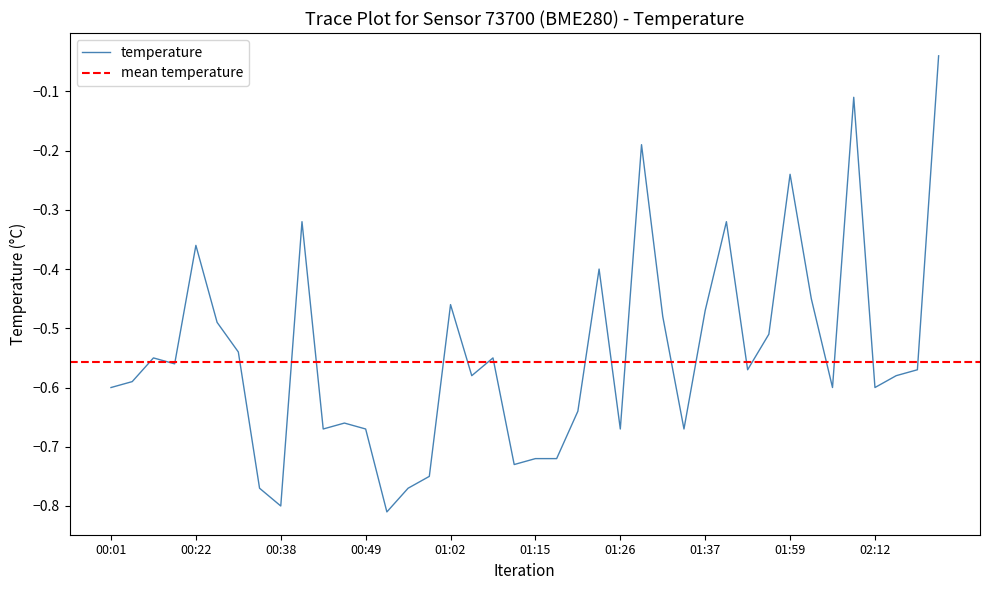

Reading left to right, list all the values displayed in this chart.

-0.6	-0.6	-0.6	-0.6	-0.4	-0.5	-0.5	-0.8	-0.8	-0.3	-0.7	-0.7	-0.7	-0.8	-0.8	-0.8	-0.5	-0.6	-0.6	-0.7	-0.7	-0.7	-0.6	-0.4	-0.7	-0.2	-0.5	-0.7	-0.5	-0.3	-0.6	-0.5	-0.2	-0.5	-0.6	-0.1	-0.6	-0.6	-0.6	-0.0